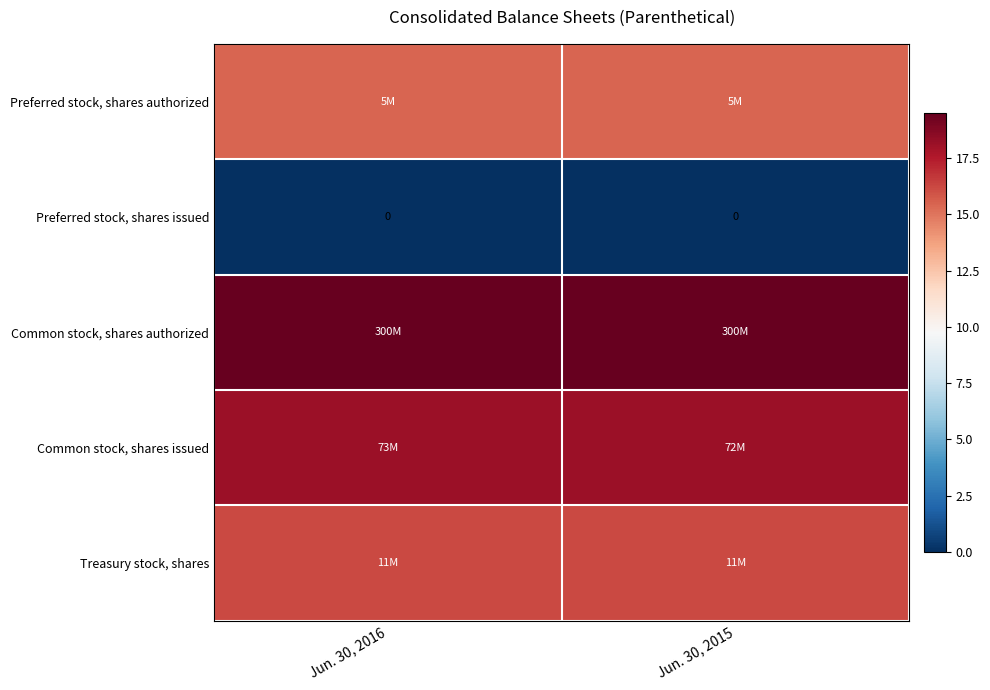

True or false: Common stock, shares authorized has a value of 19.5 at Jun. 30, 2016.

True